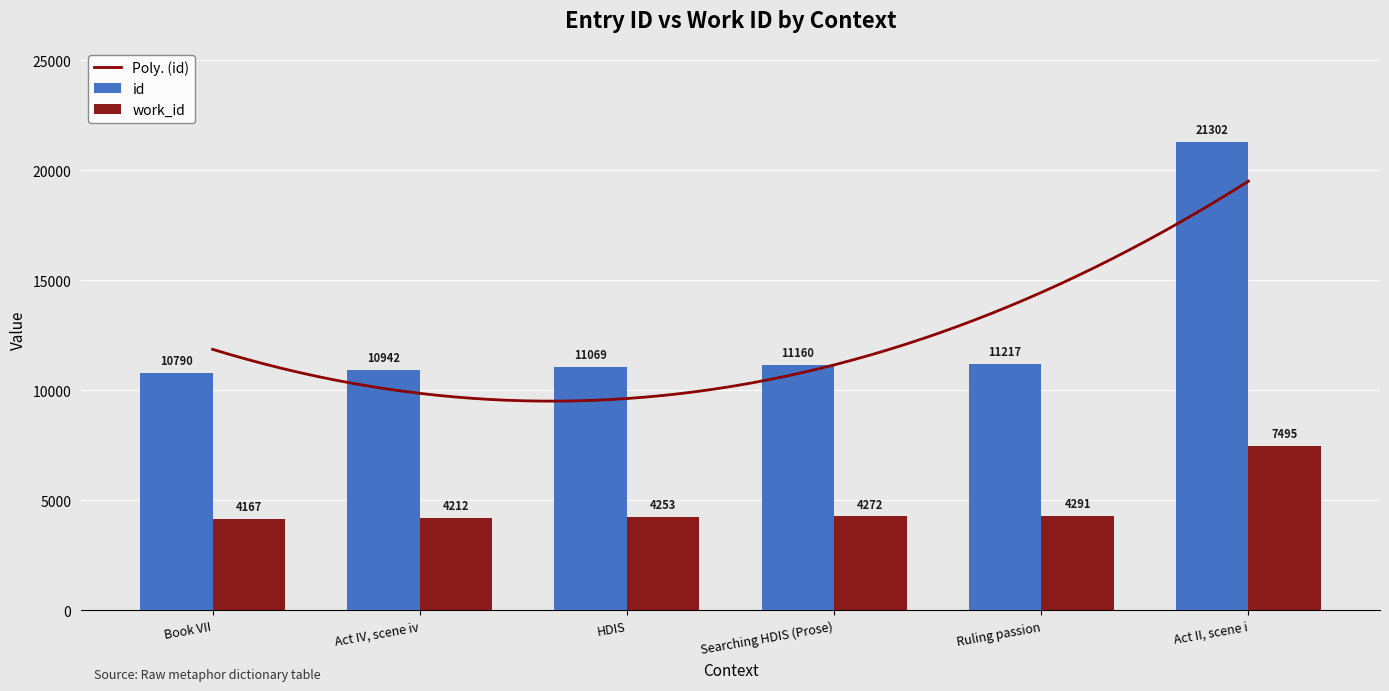

What is the total value across all series at Act II, scene i?

28797